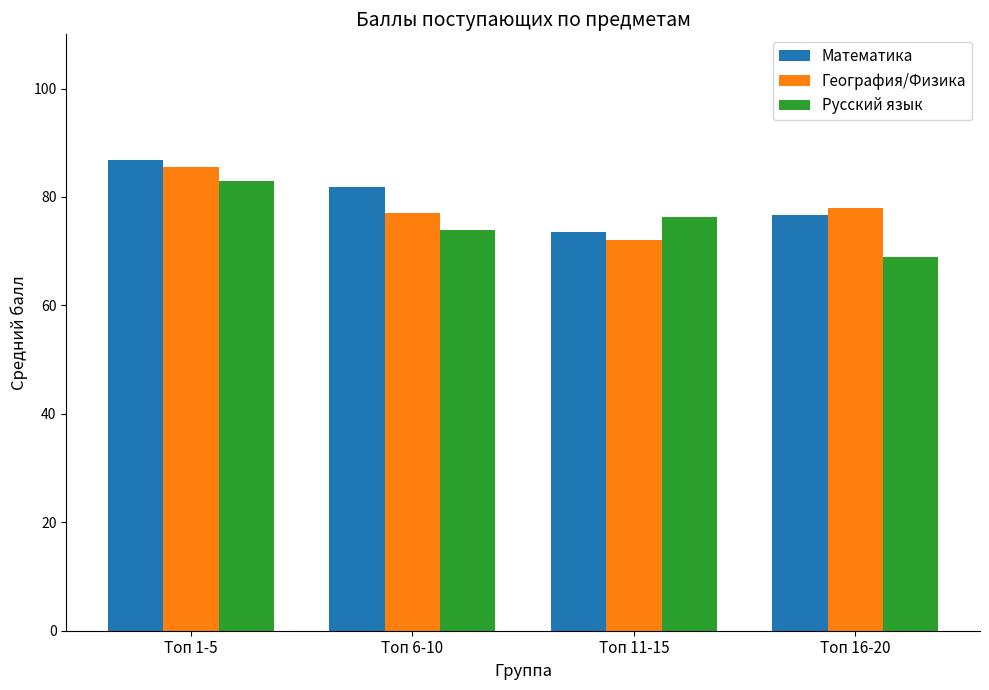

What is the label of the 4th bar from the left?

Топ 16-20